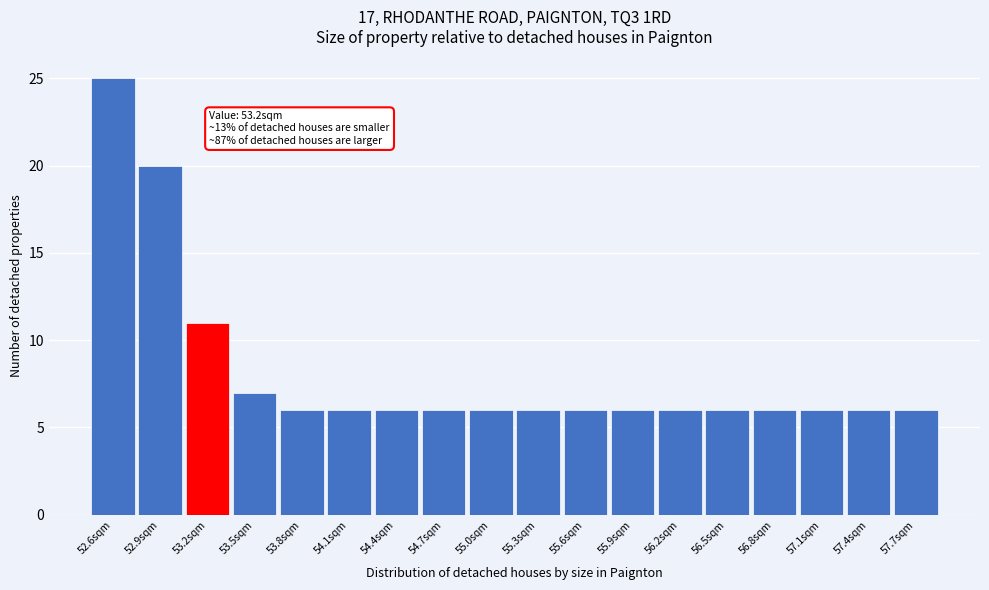

Reading left to right, what are all the values shown in this chart?

25	20	11	7	6	6	6	6	6	6	6	6	6	6	6	6	6	6